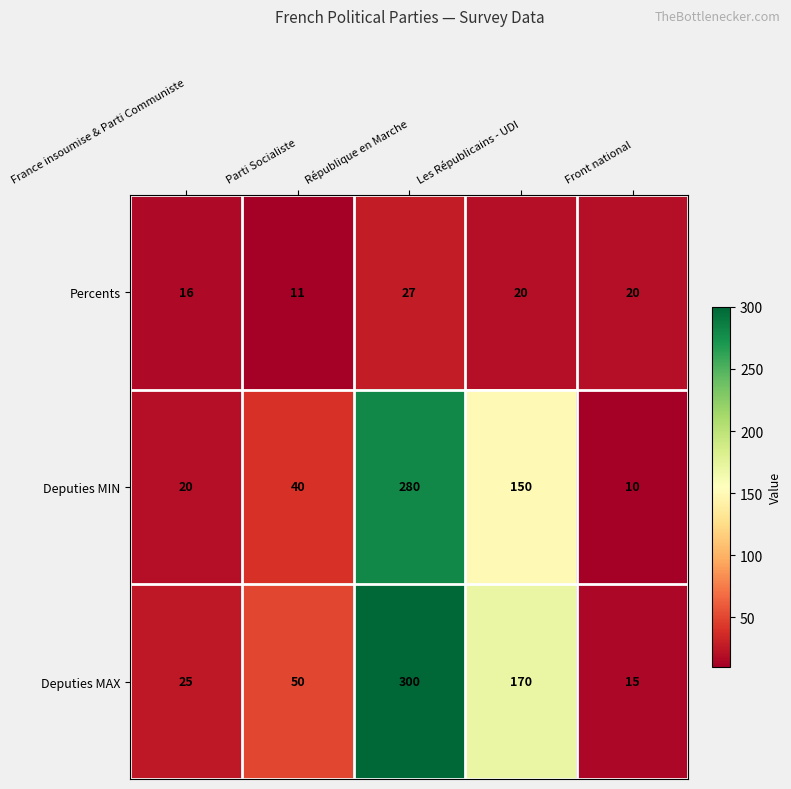

Rank the series at République en Marche from highest to lowest value.

Deputies MAX, Deputies MIN, Percents